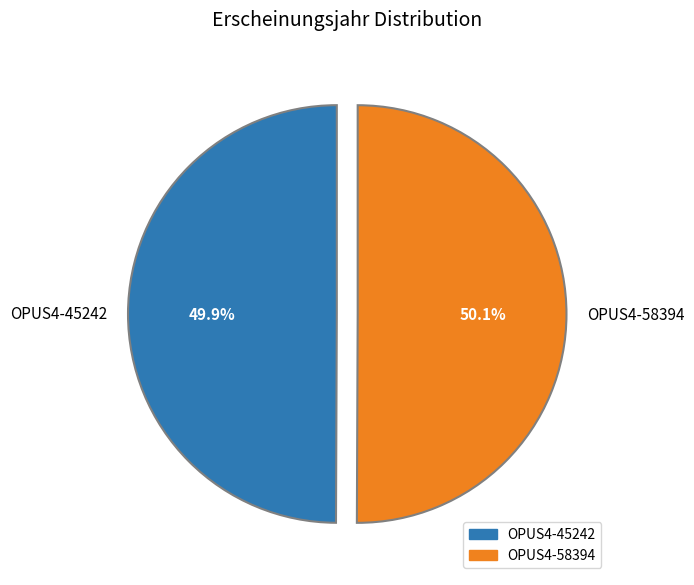

Count the number of slices in the pie.

2